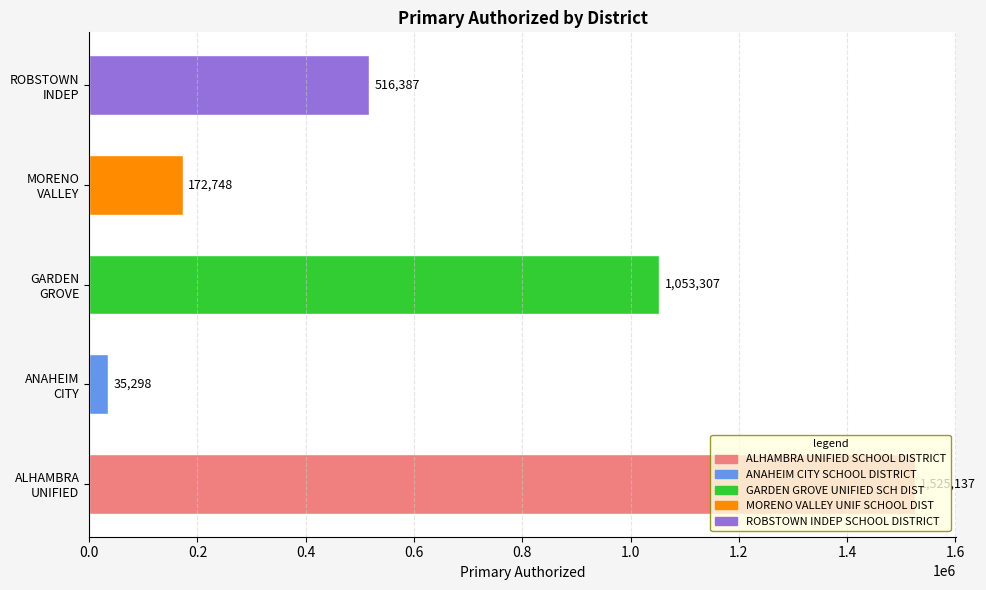

What is the difference between the maximum and minimum values?

1489839.7